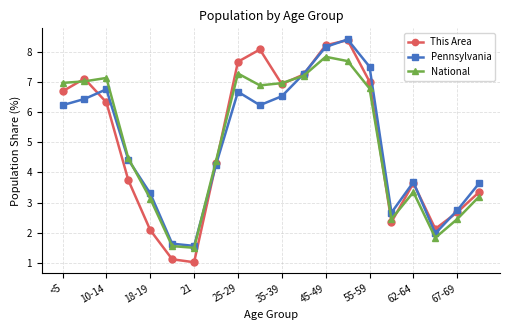

How many lines are shown in the chart?

3